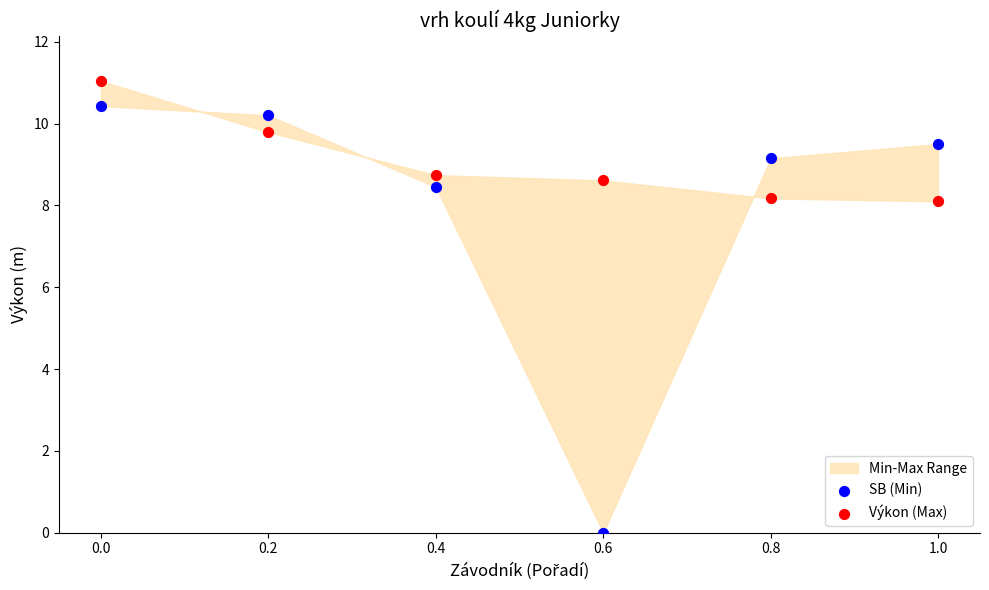

Across all data points, what is the average Y value?

8.5